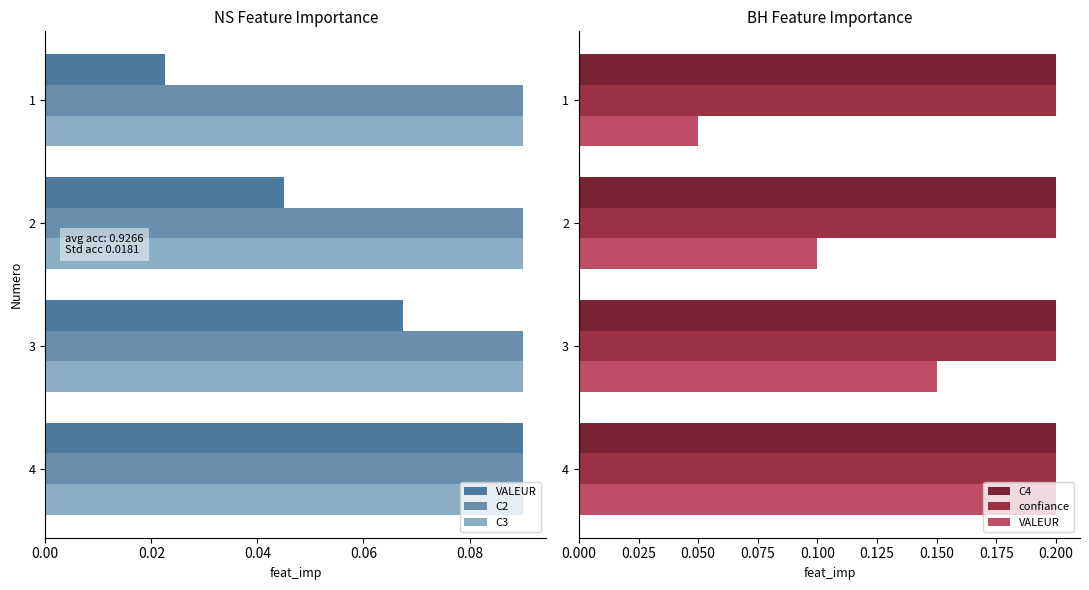

True or false: C2 has a value of 0.4 at 0.02.

False